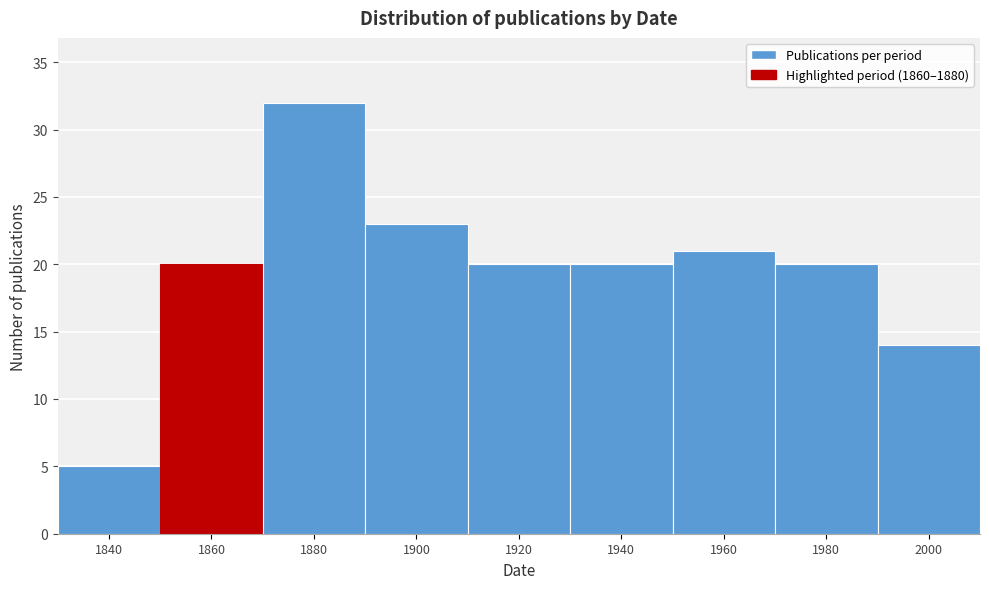

Reading right to left, extract all data points from this chart.

14	20	21	20	20	23	32	20	5